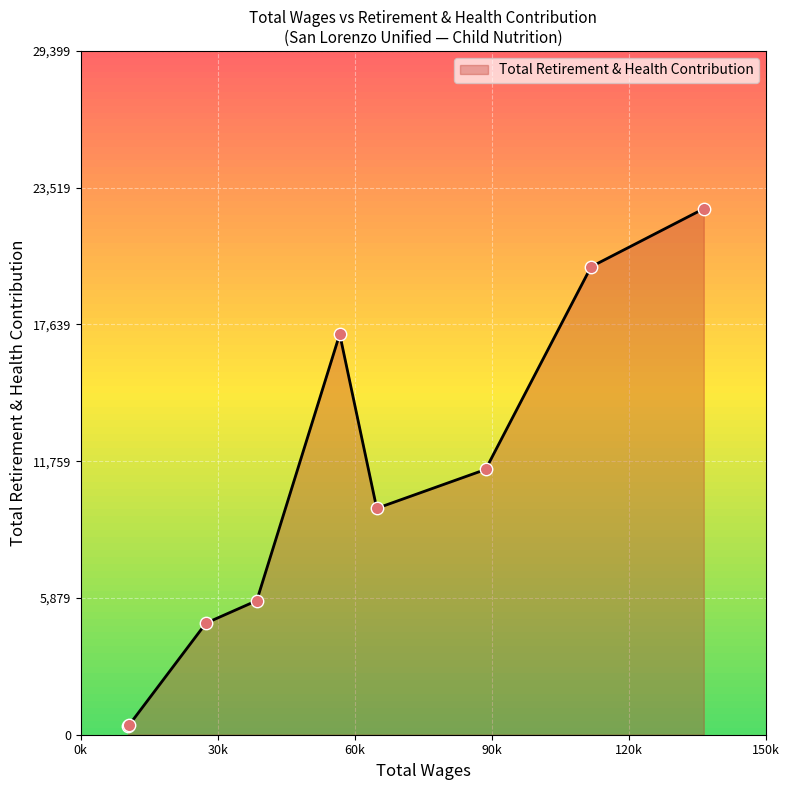

What is the difference between the maximum and minimum values?

22224